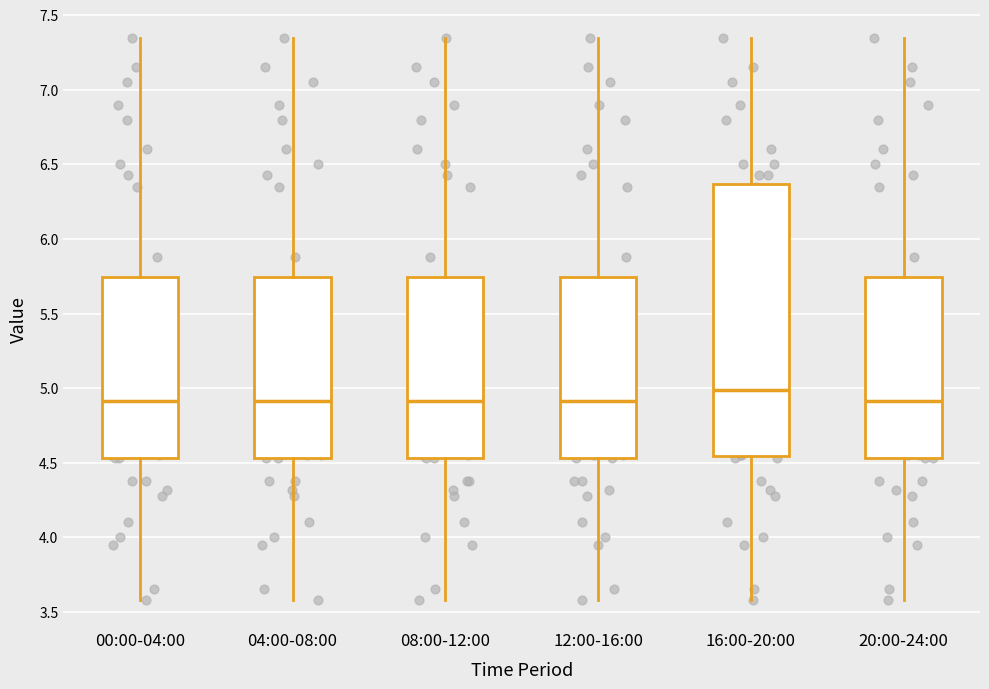

Reading left to right, read every box against the y-axis: the position of its median line, the range the box covers, and the ends of its whiskers. The values are not printed on the chart, so give them approximately, as read against the axis.

00:00-04:00: median 4.90, box 4.55 to 5.75, whiskers 3.60 to 7.35
04:00-08:00: median 4.90, box 4.55 to 5.75, whiskers 3.60 to 7.35
08:00-12:00: median 4.90, box 4.55 to 5.75, whiskers 3.60 to 7.35
12:00-16:00: median 4.90, box 4.55 to 5.75, whiskers 3.60 to 7.35
16:00-20:00: median 5.00, box 4.55 to 6.35, whiskers 3.60 to 7.35
20:00-24:00: median 4.90, box 4.55 to 5.75, whiskers 3.60 to 7.35